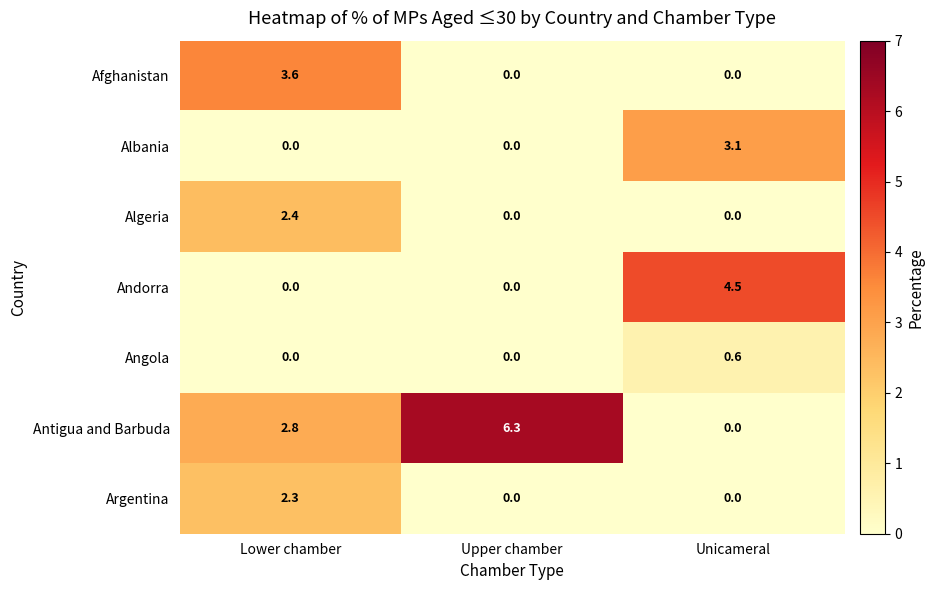

Which series changed the most between Lower chamber and Unicameral?

Andorra